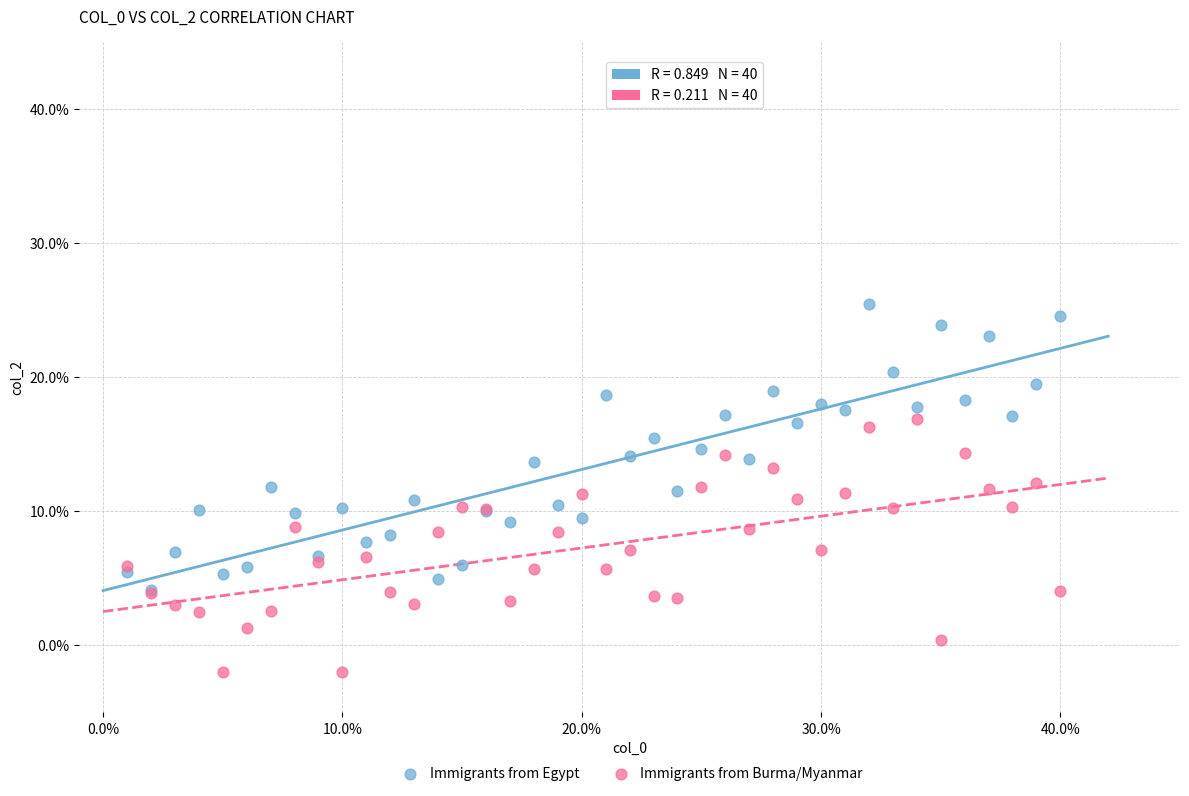

What are all the series names shown in the legend?

Immigrants from Egypt, Immigrants from Burma/Myanmar